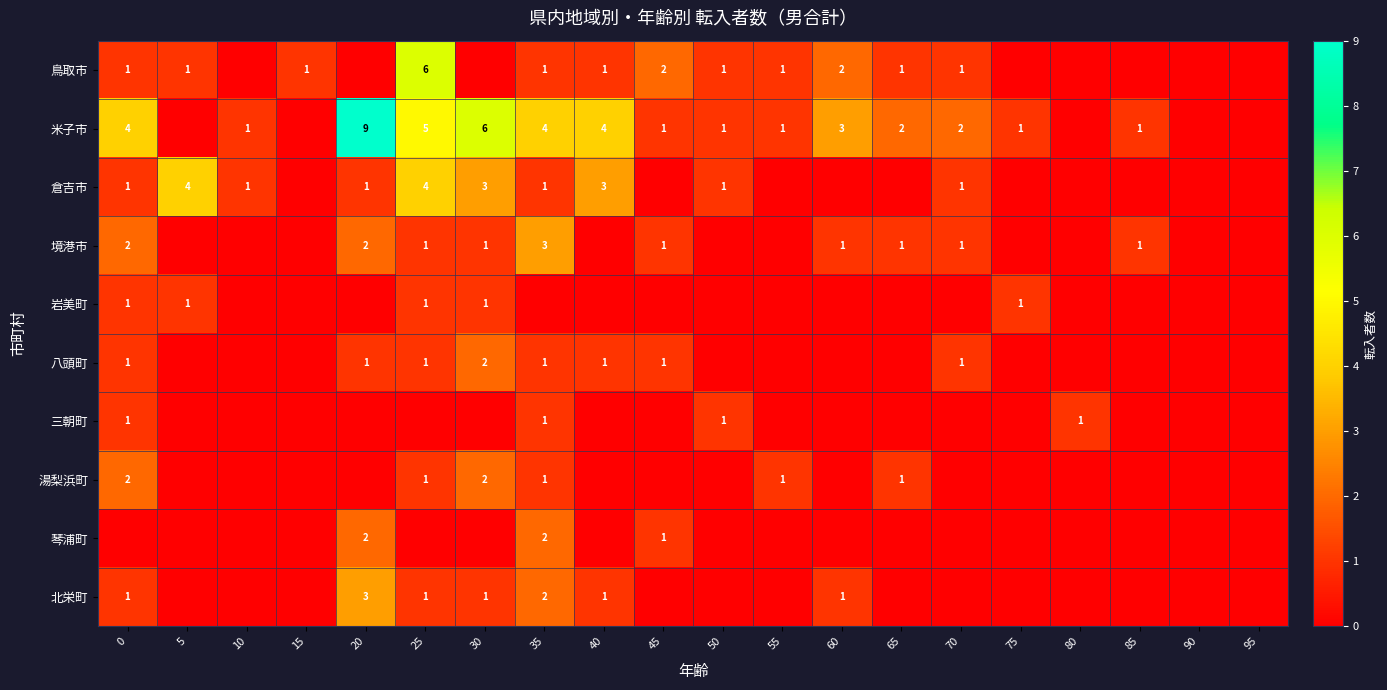

True or false: 倉吉市 has a value of 0 at 10.

False